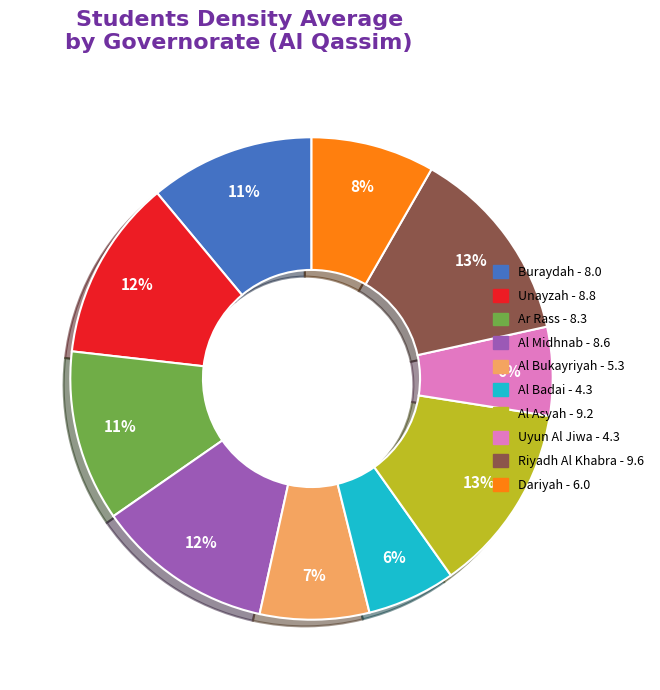

Is there any slice that represents more than half of the pie?

No